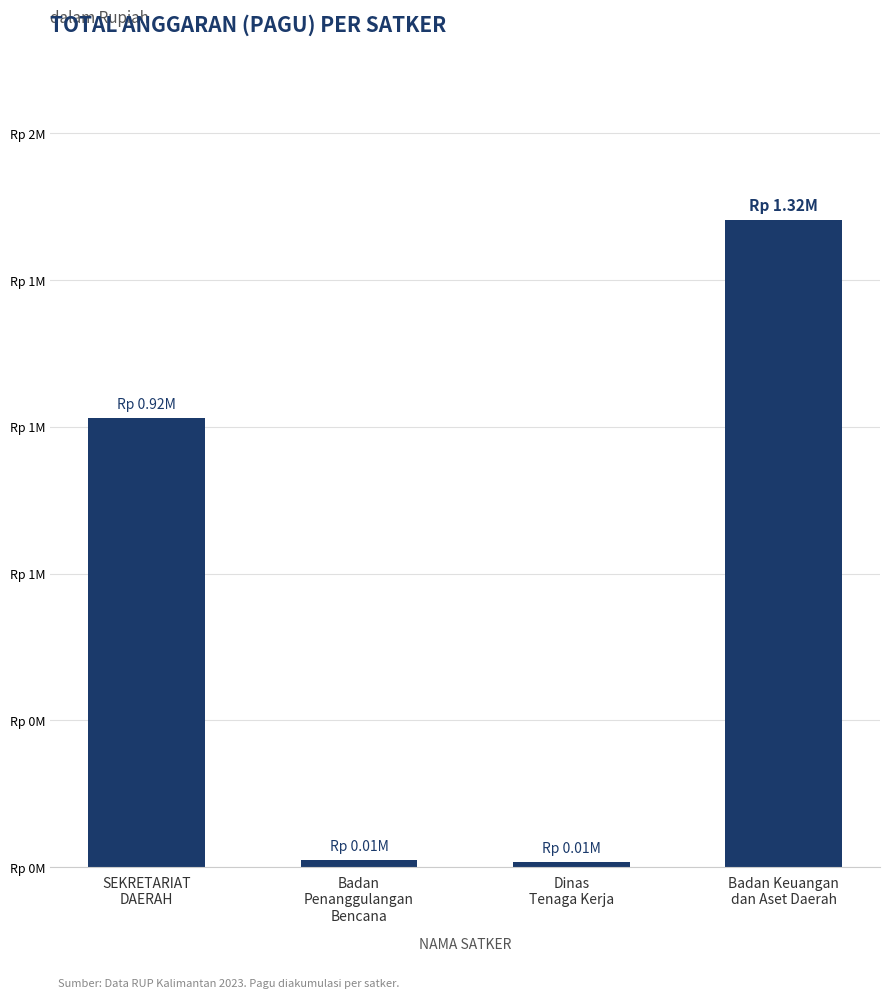

Are the bars horizontal?

No